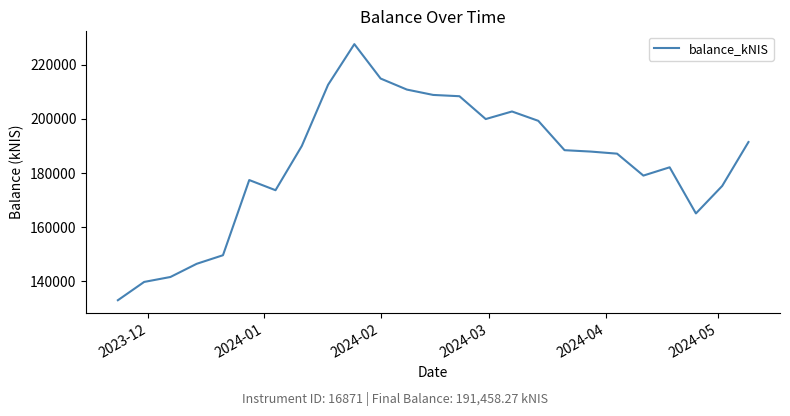

What is the sum of all values?

4593231.6